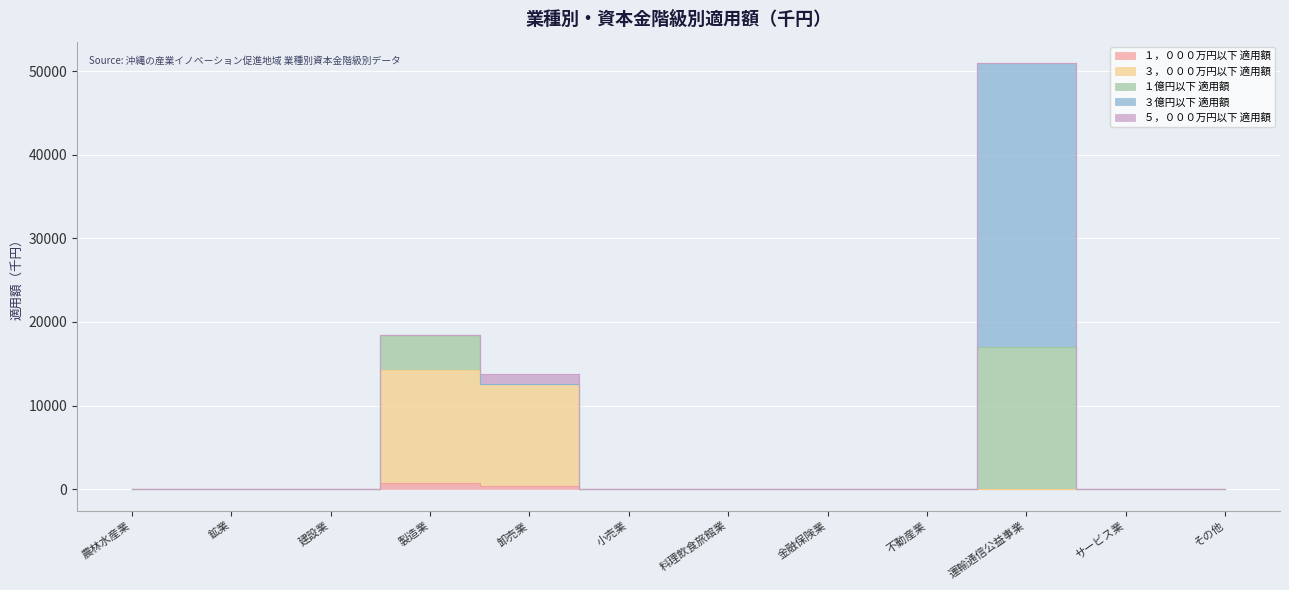

True or false: １億円以下 適用額 has more than 1 points higher than both neighbors.

True